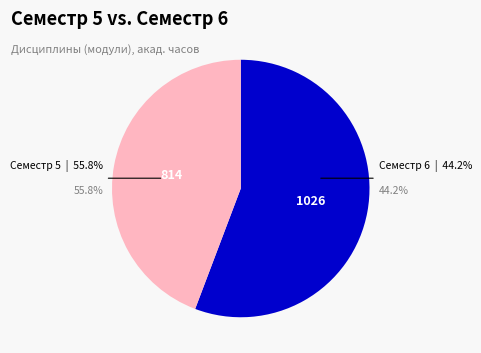

Which series has the largest range (max minus min)?

Семестр 5